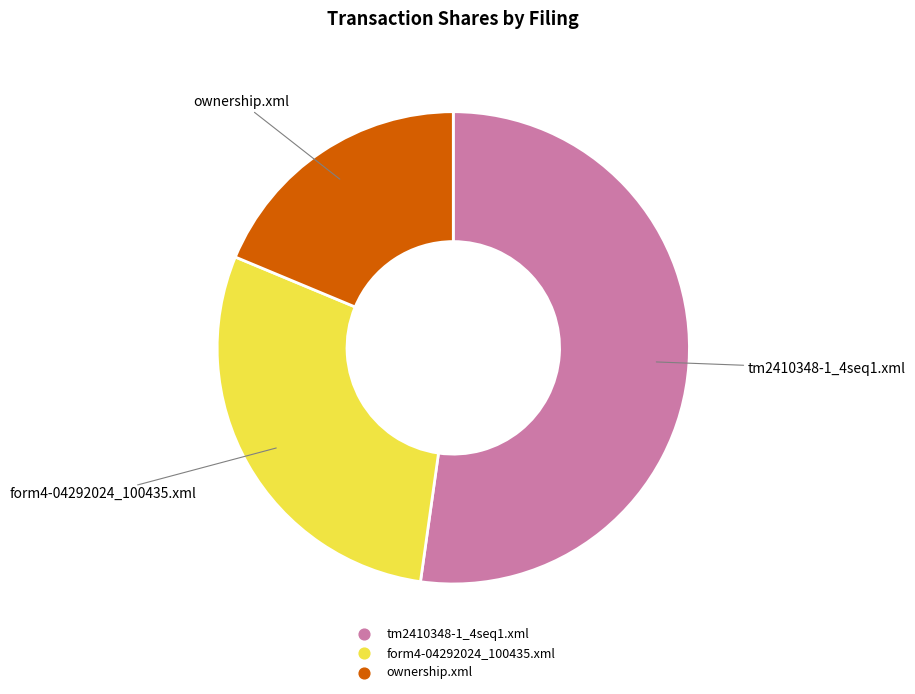

The tm2410348-1_4seq1.xml slice represents 38% of the pie. True or false?

False